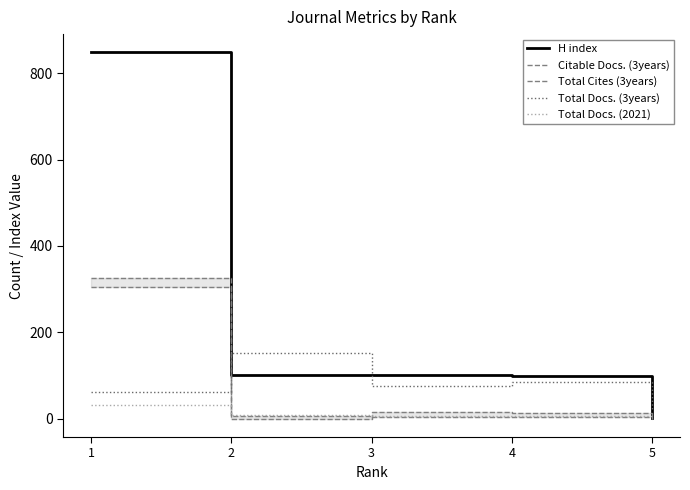

How many interior local peaks does the Citable Docs. (3years) series have?

1